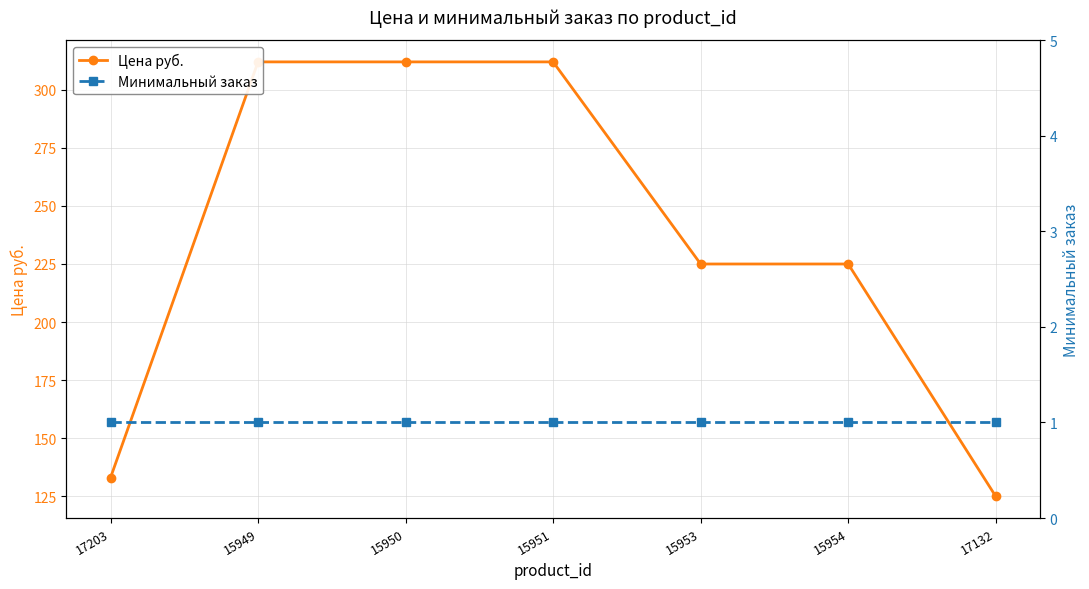

True or false: Минимальный заказ and Цена руб. cross at least once.

False